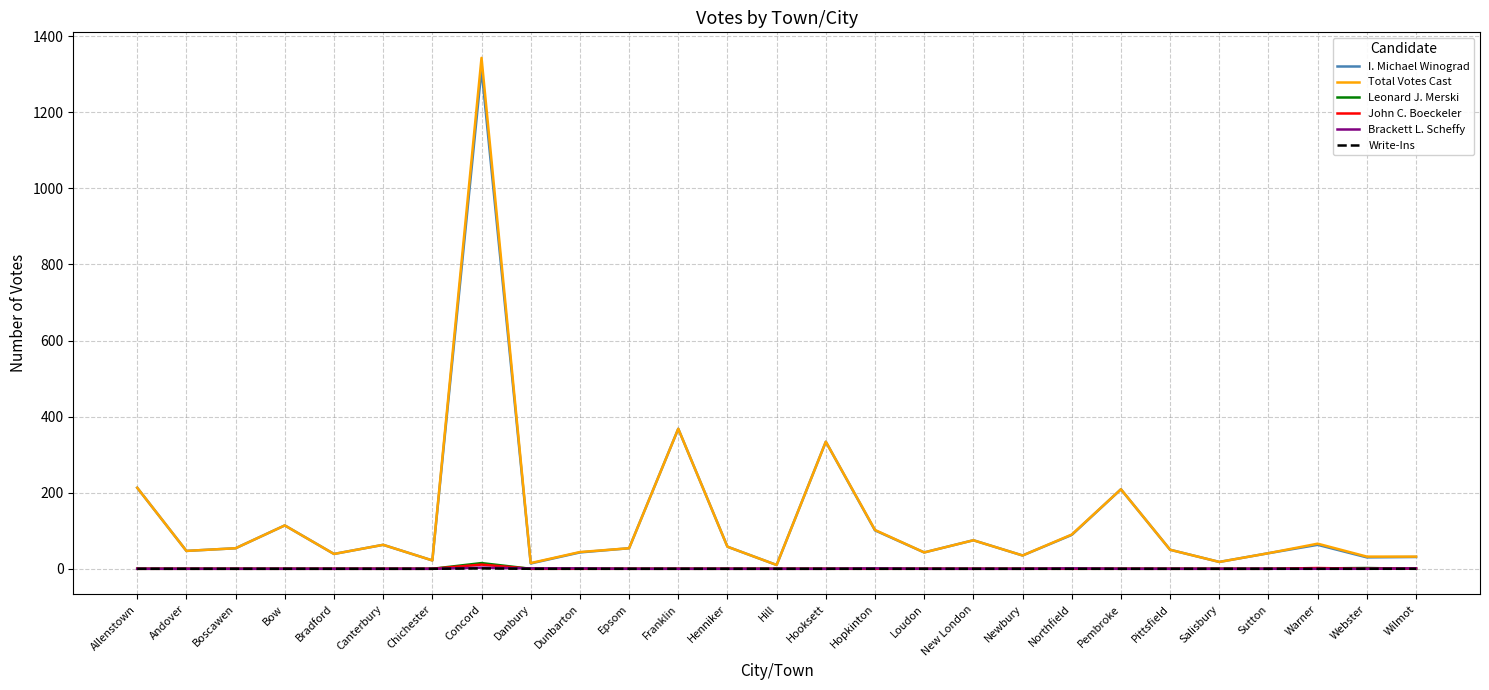

Which series has the widest spread of values?

Total Votes Cast